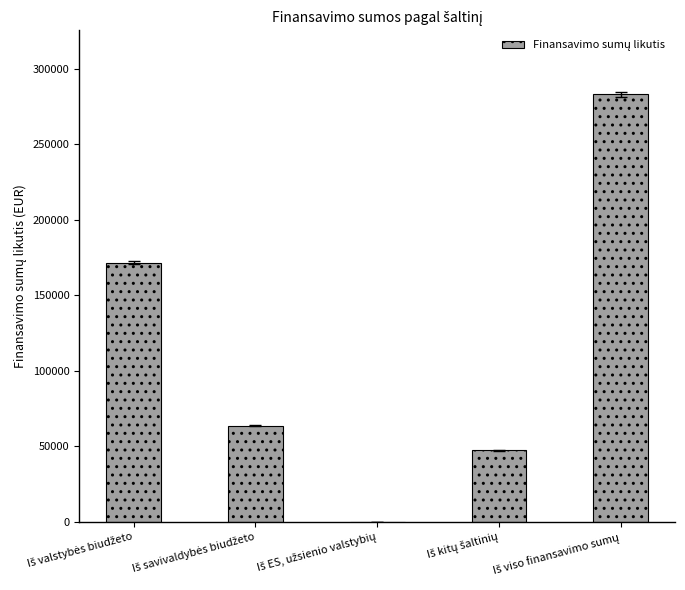

What is the maximum value shown in the chart?

283053.6